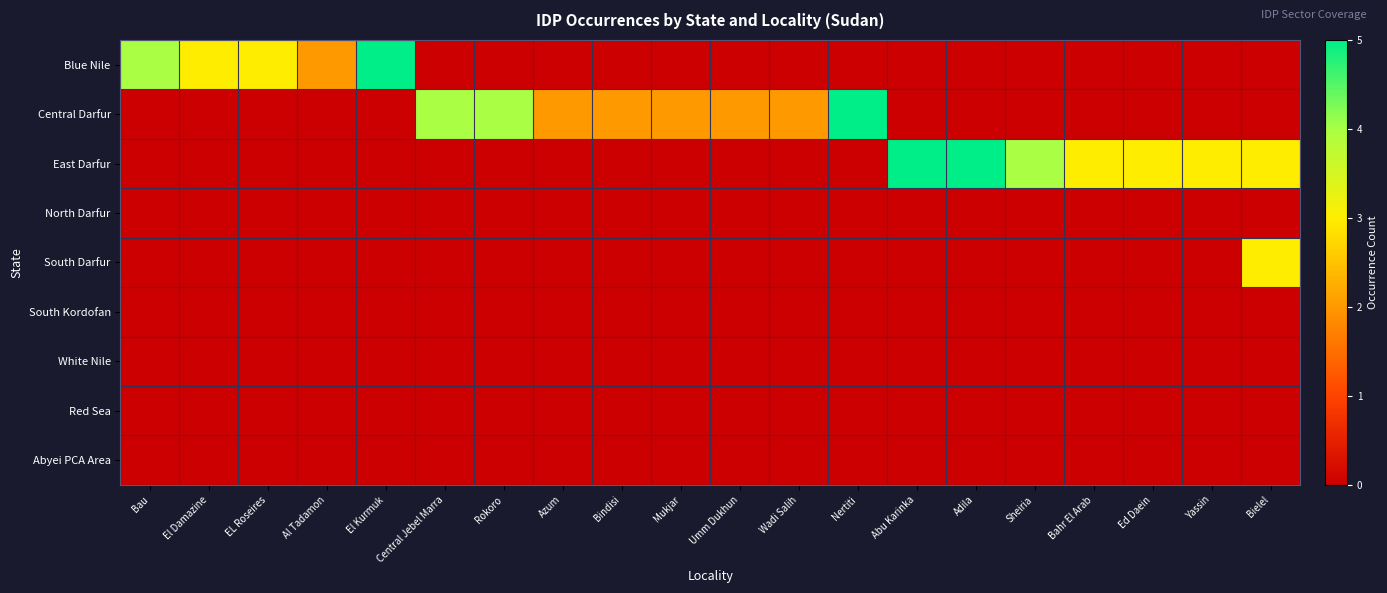

What is the greatest value displayed?

5